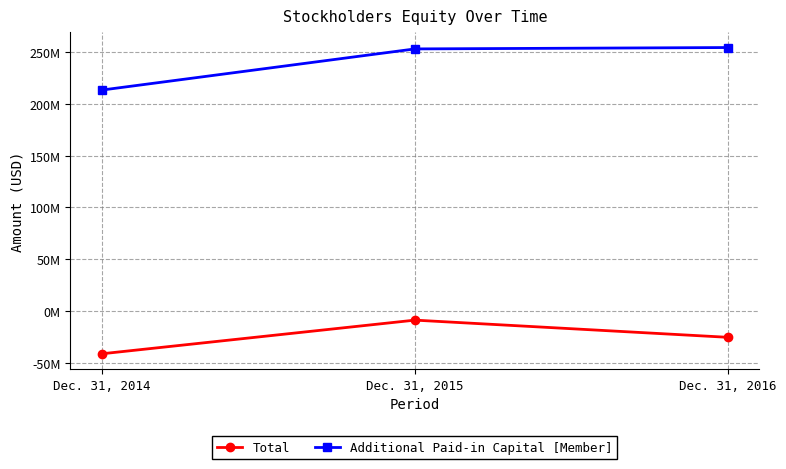

At which label is Total closest to -24974000?

Dec. 31, 2016